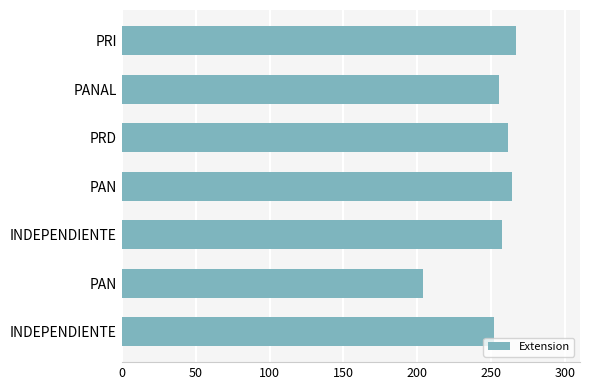

How many categories are shown in the chart?

7